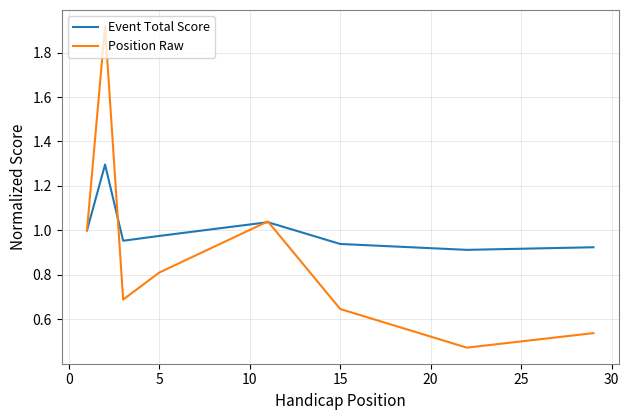

What is the maximum value for Event Total Score?

1.3